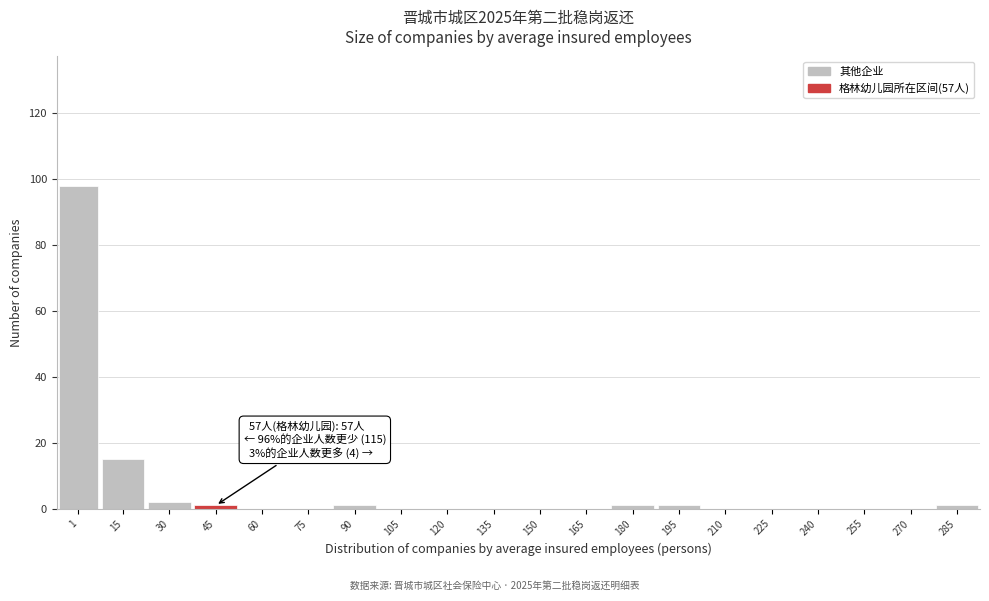

Reading left to right, transcribe all the data shown in this chart.

1=98	15=15	30=2	45=1	60=0	75=0	90=1	105=0	120=0	135=0	150=0	165=0	180=1	195=1	210=0	225=0	240=0	255=0	270=0	285=1